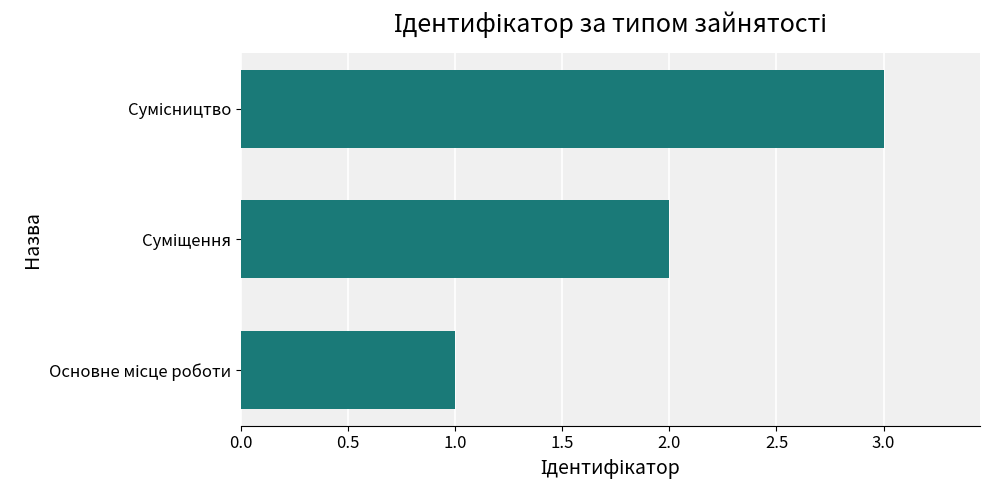

What is the maximum value shown in the chart?

3